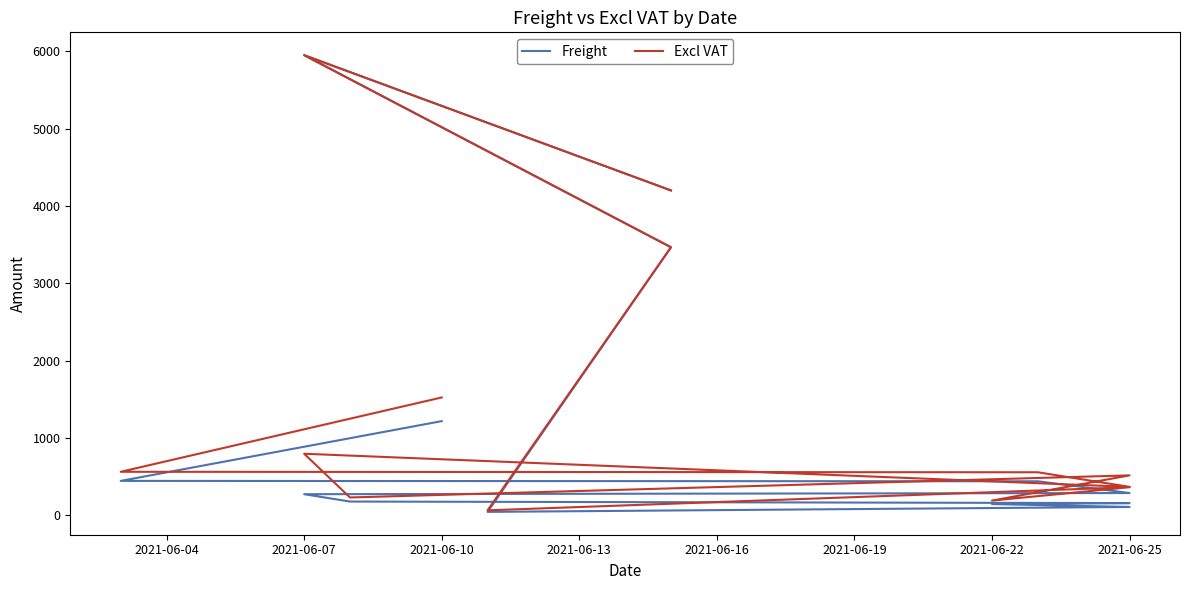

What is the average value of the Freight series?

1299.0